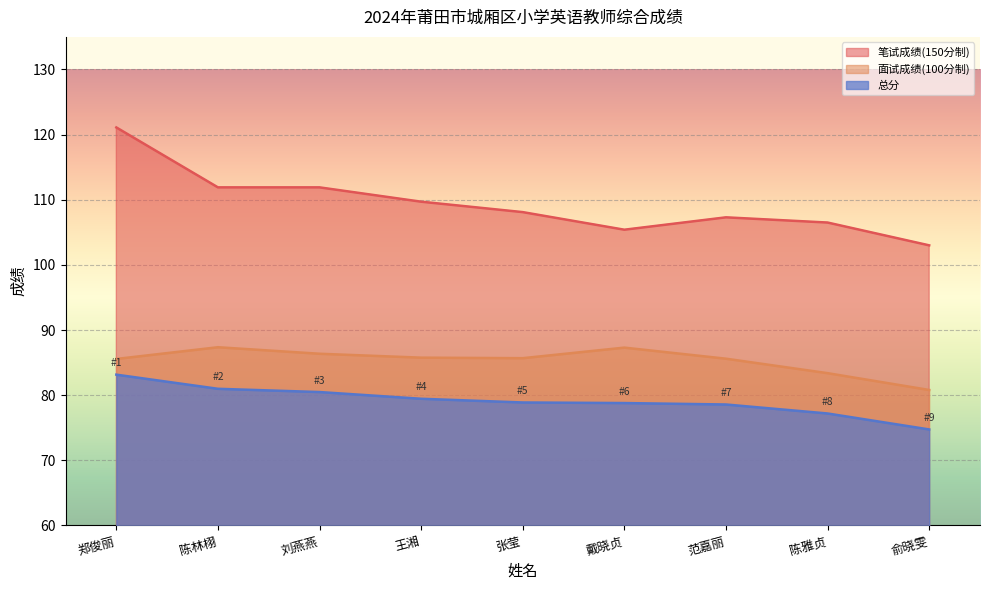

Which has a higher value, 王湘 or 刘燕燕?

刘燕燕